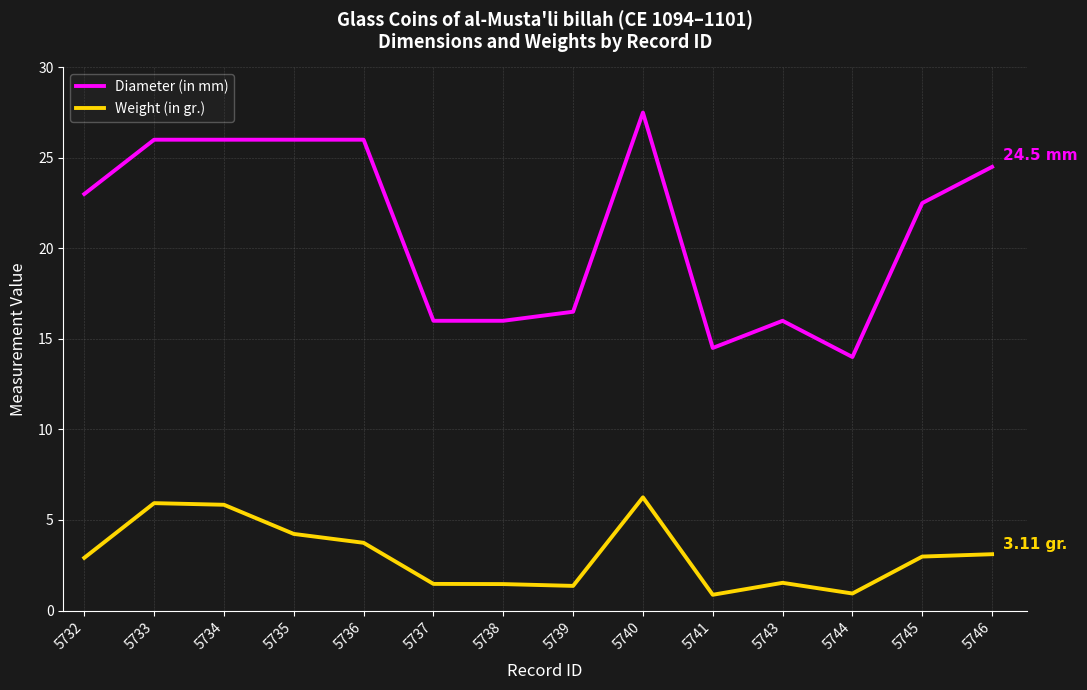

What is the sum of all Weight (in gr.) values?

42.6